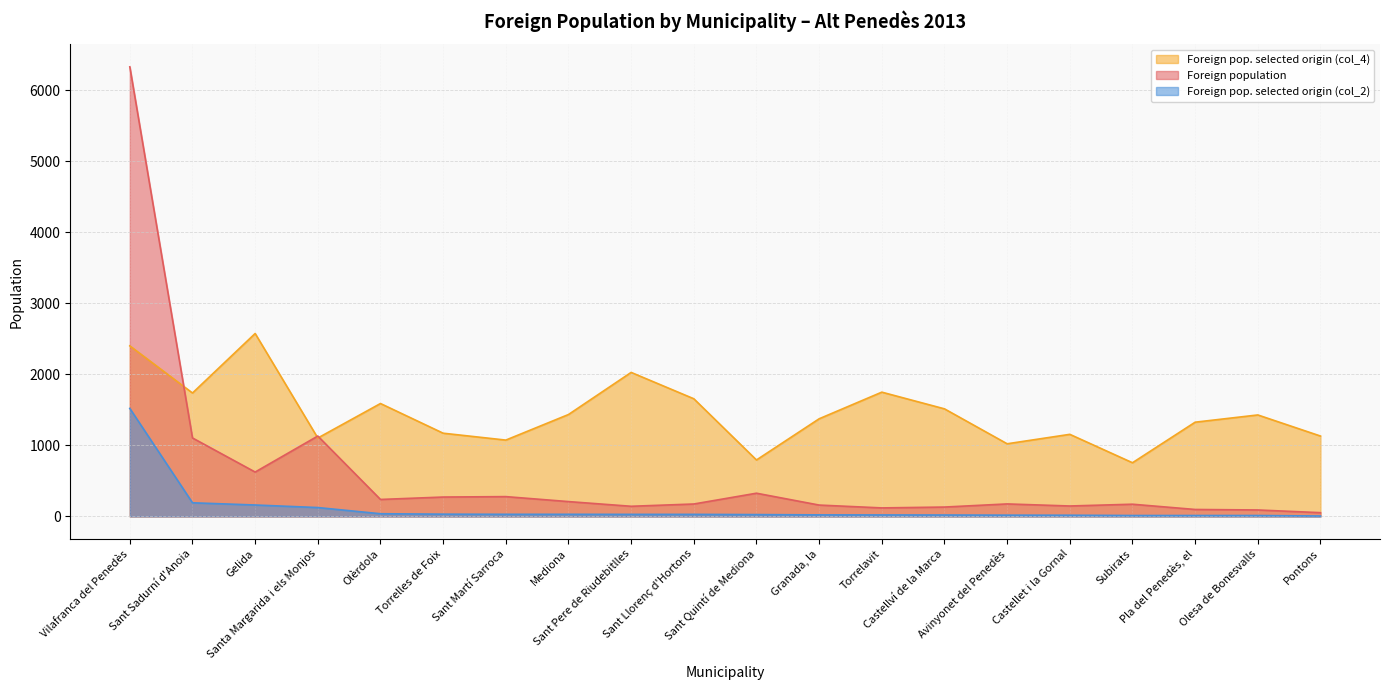

How many lines are shown in the chart?

3